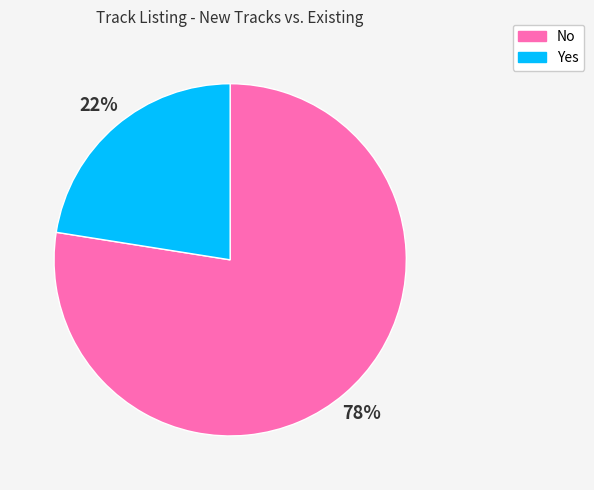

Does any single category account for the majority?

Yes